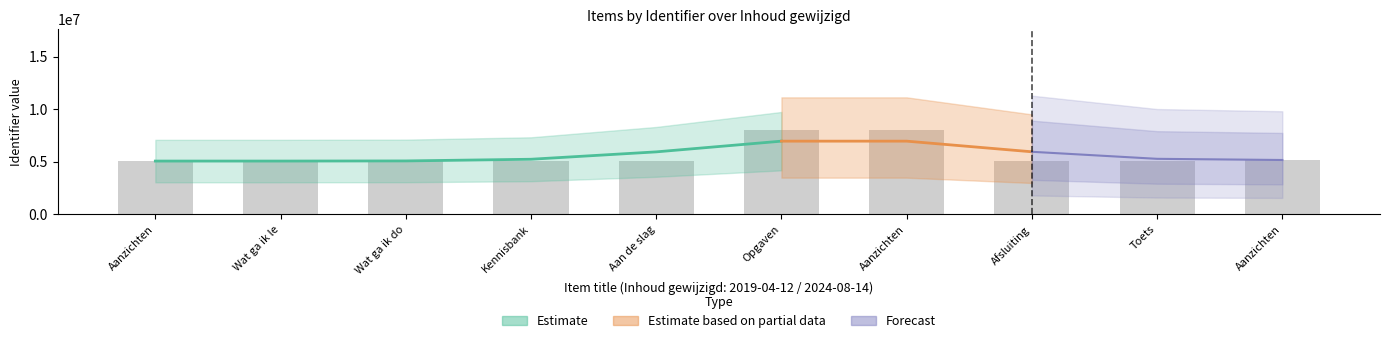

Are the bars horizontal?

No